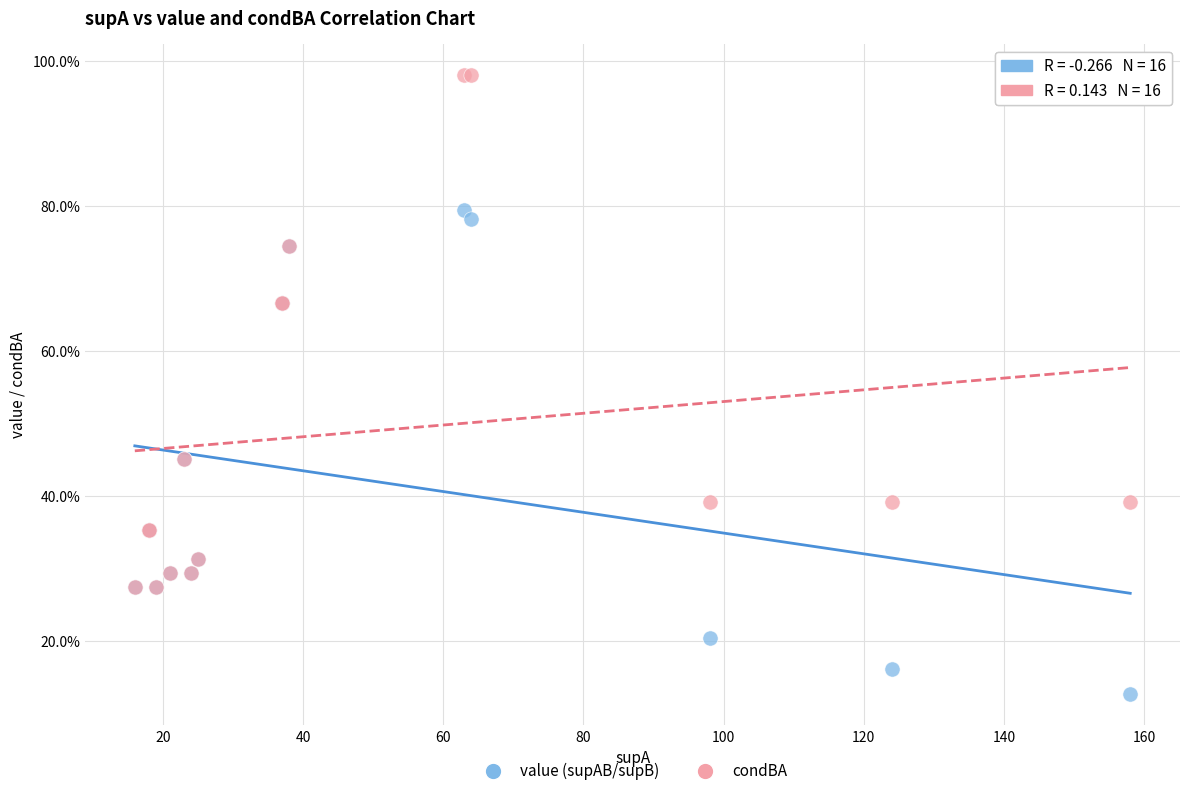

Which series contains the lowest Y value?

value (supAB/supB)